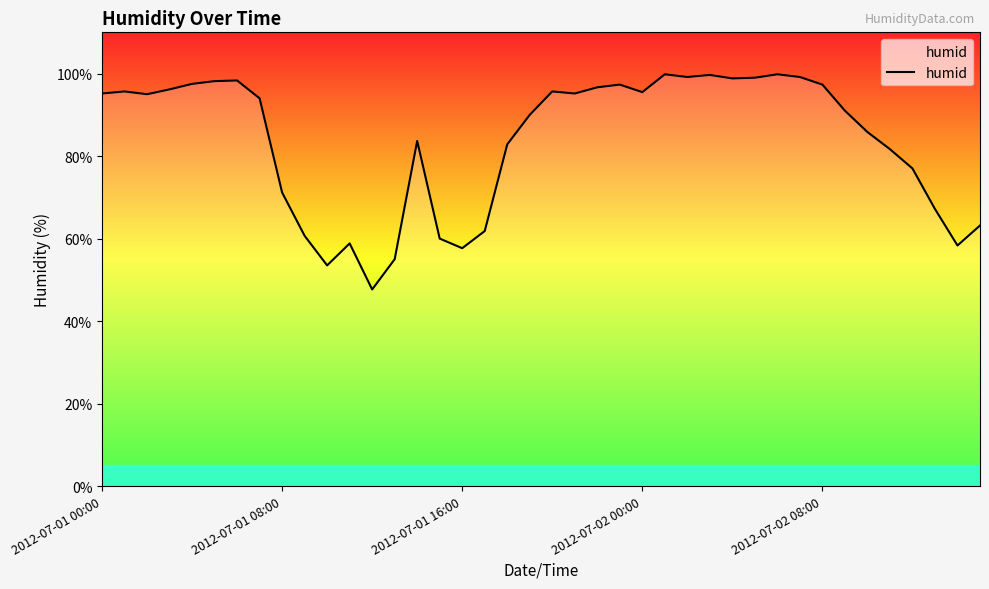

What is the minimum value shown in the chart?

47.7